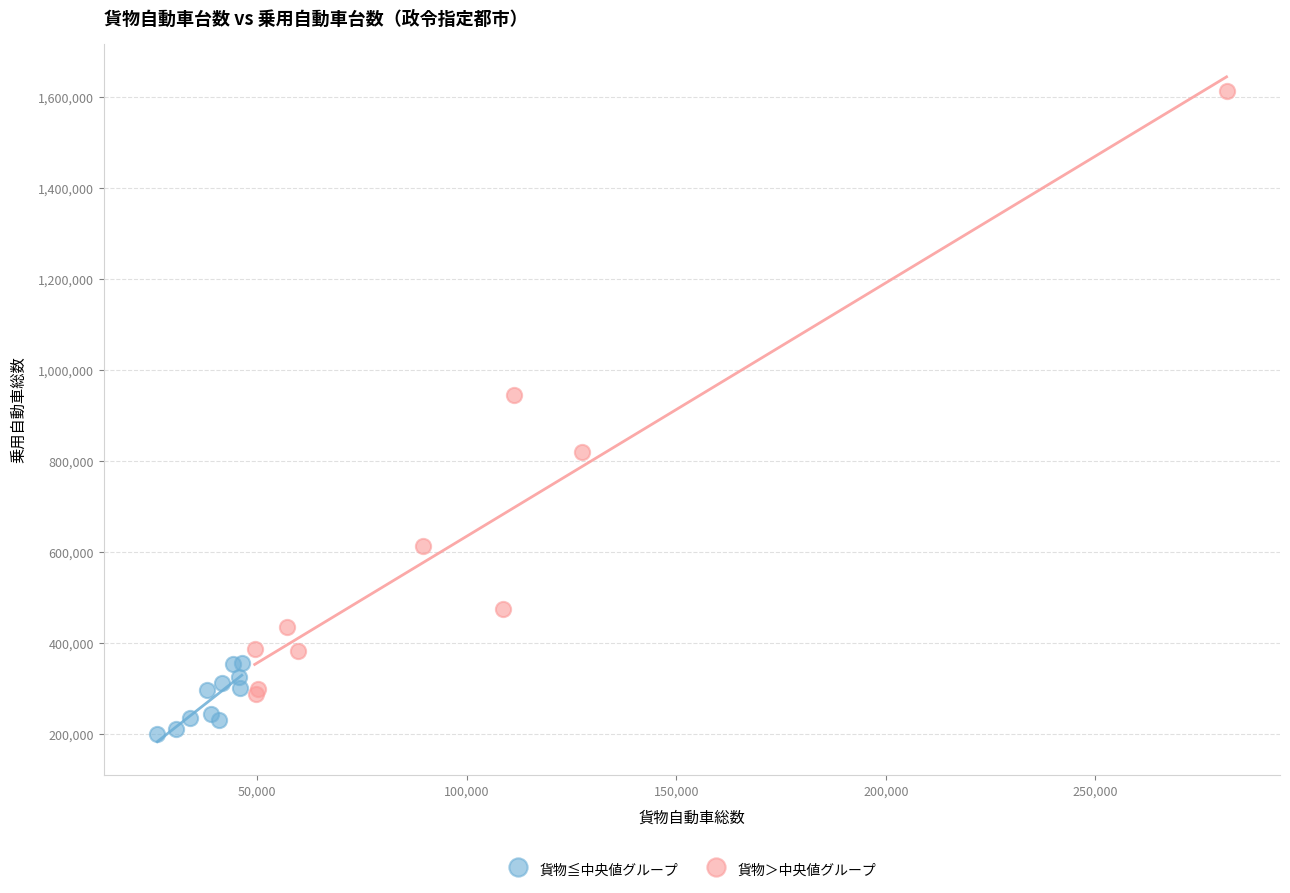

Which series reaches the minimum Y coordinate?

貨物≦中央値グループ